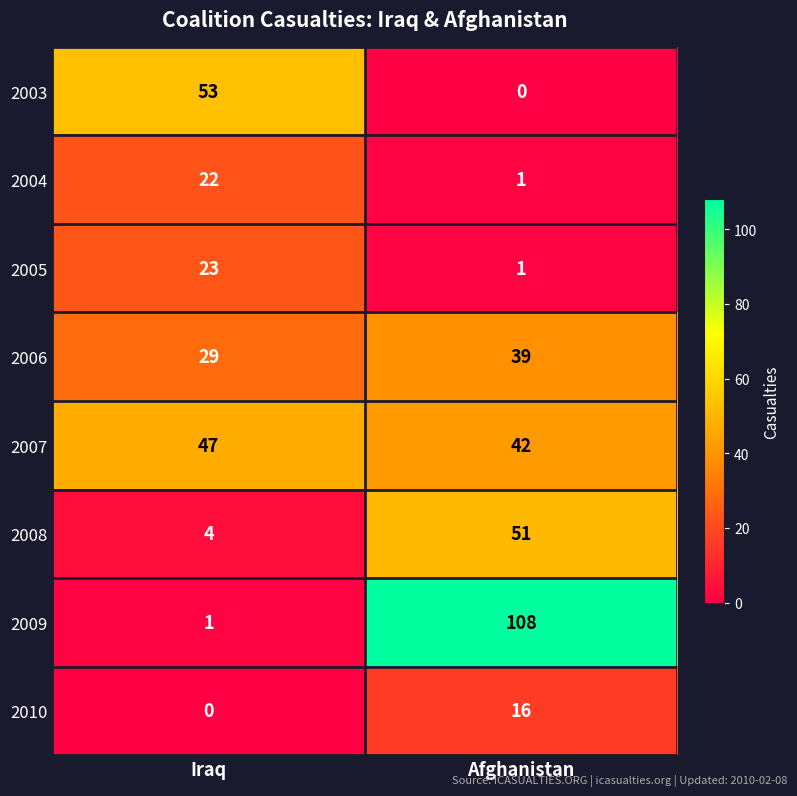

Where is 2009 nearest to the value 54?

Iraq